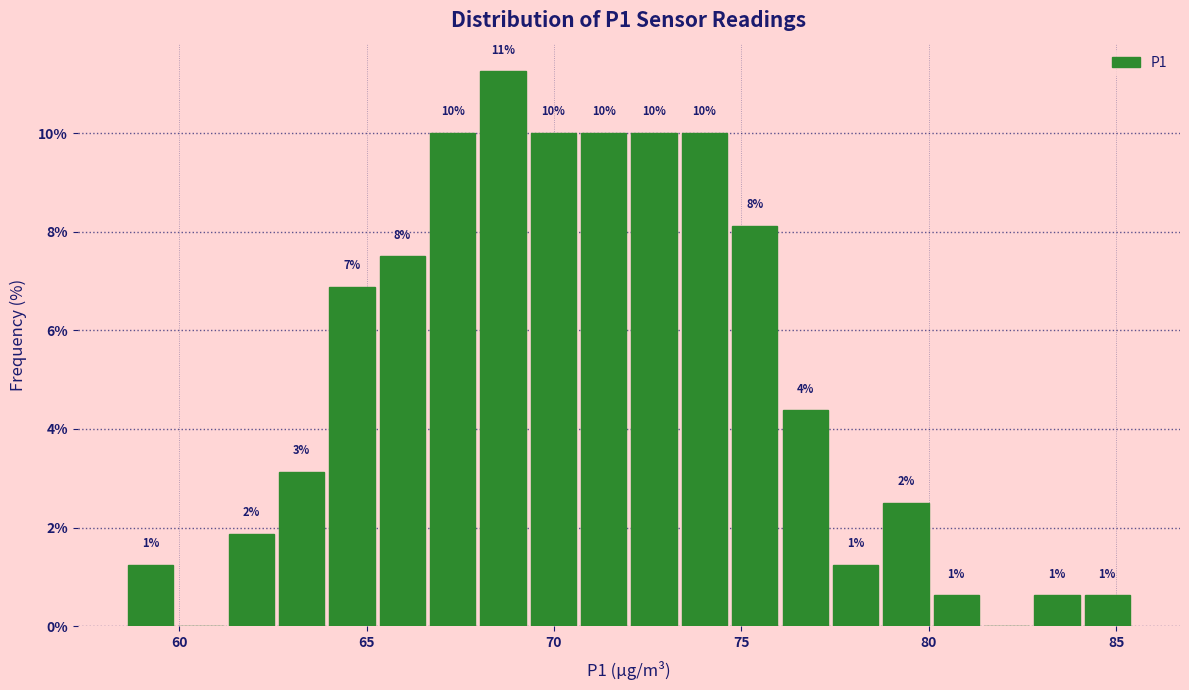

Around what value on the x-axis is the tallest bar? Give the approximate position of its centre, as read against the axis.

68.5